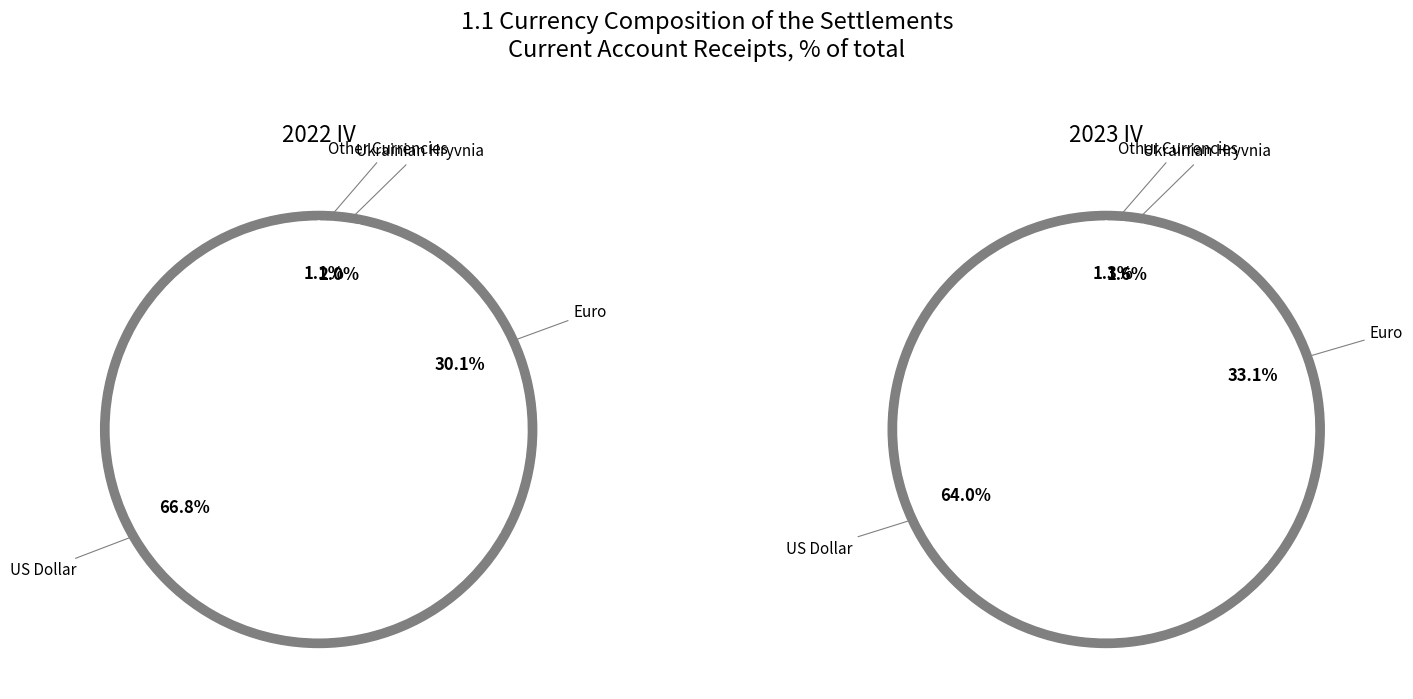

To the nearest percent, what percentage of the pie is Ukrainian Hryvnia?

2%